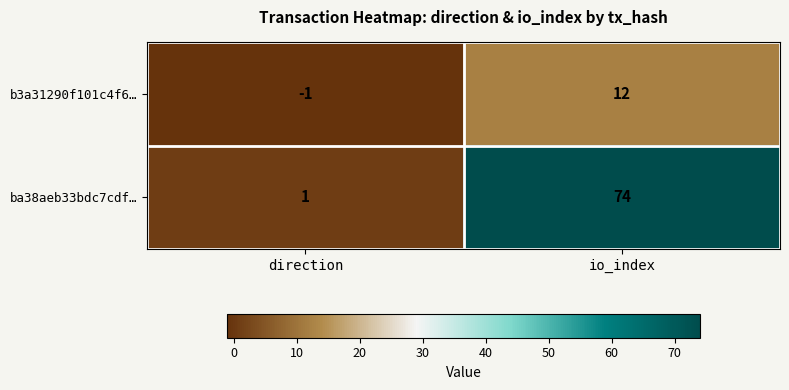

True or false: b3a31290f101c4f6… has a value of -1 at direction.

True